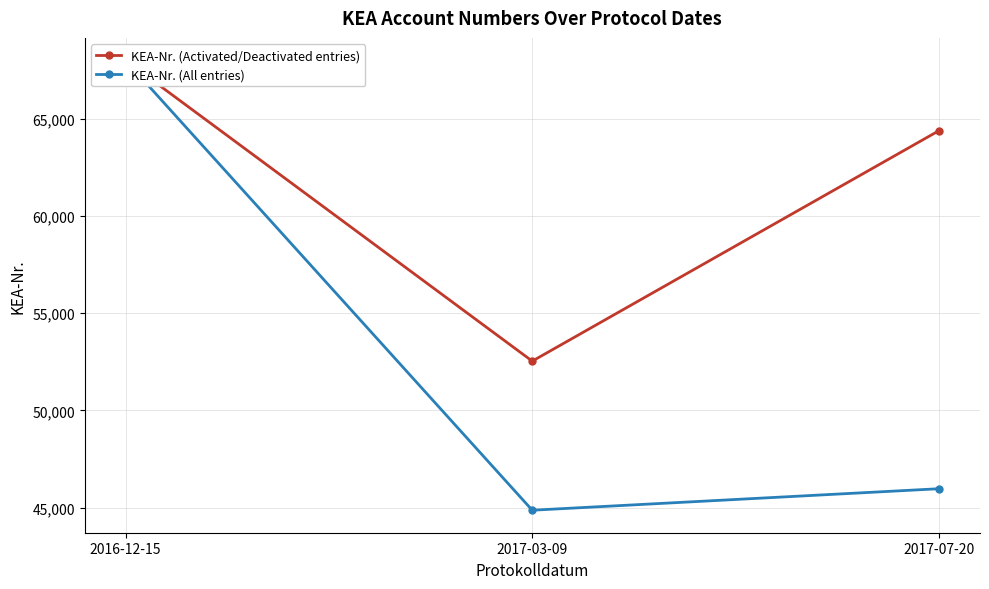

List the series in order of their peak value, lowest first.

KEA-Nr. (Activated/Deactivated entries), KEA-Nr. (All entries)